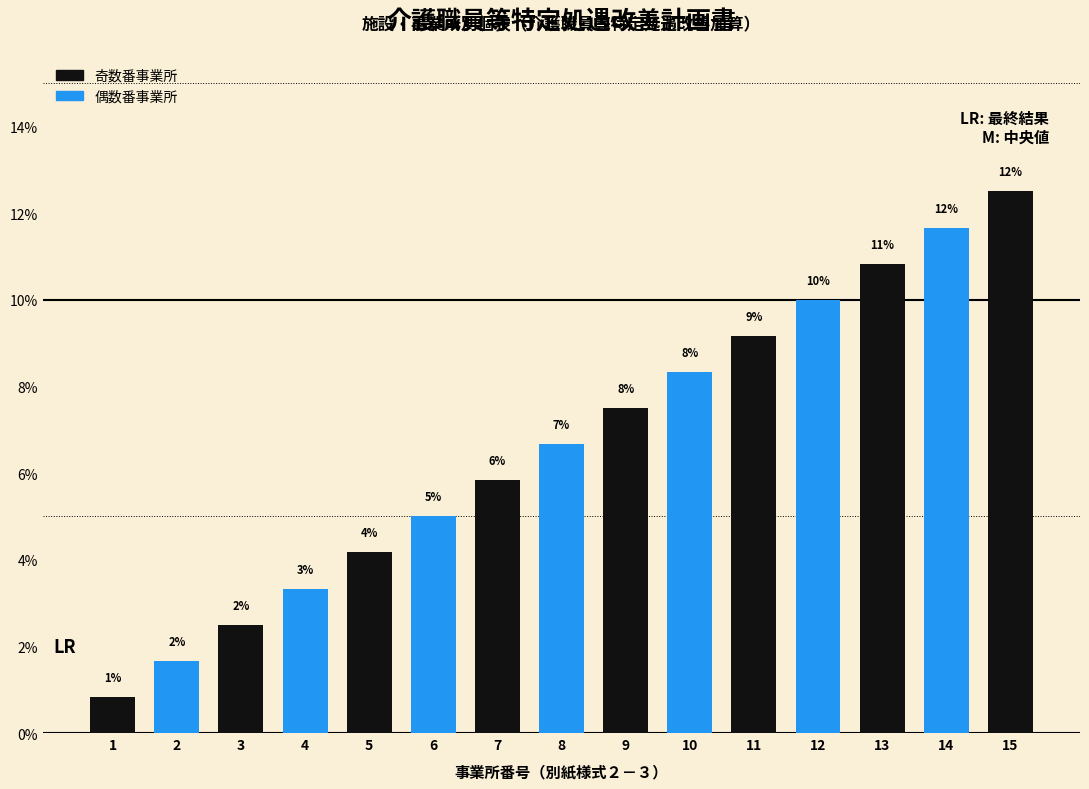

What is the greatest value displayed?

12.5